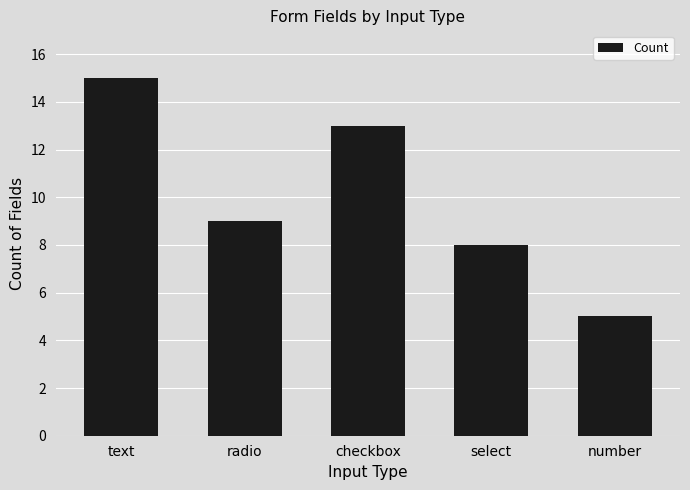

Rank the categories by value from highest to lowest.

text, checkbox, radio, select, number